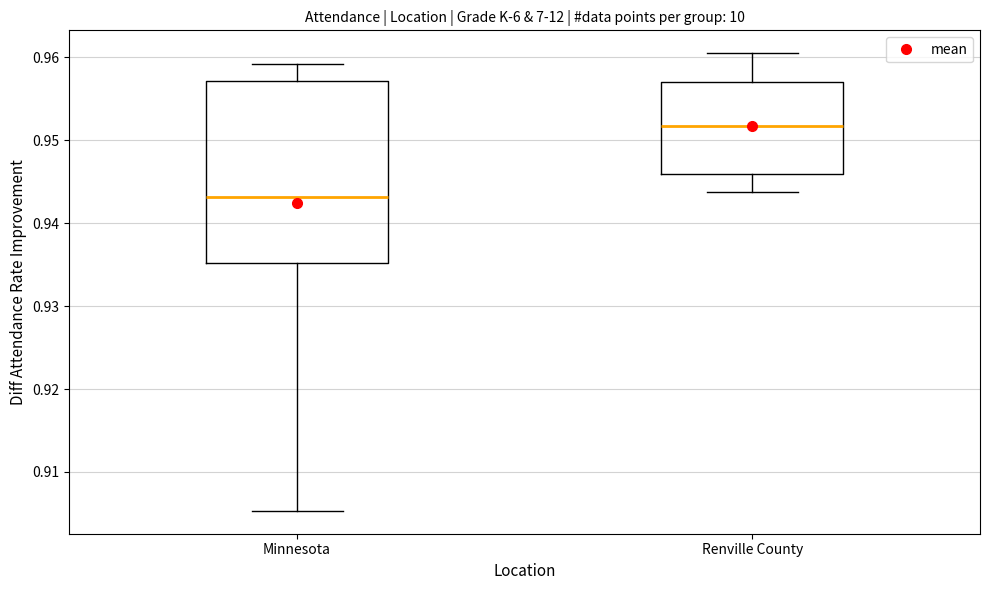

Which box's median line is the lowest?

Minnesota